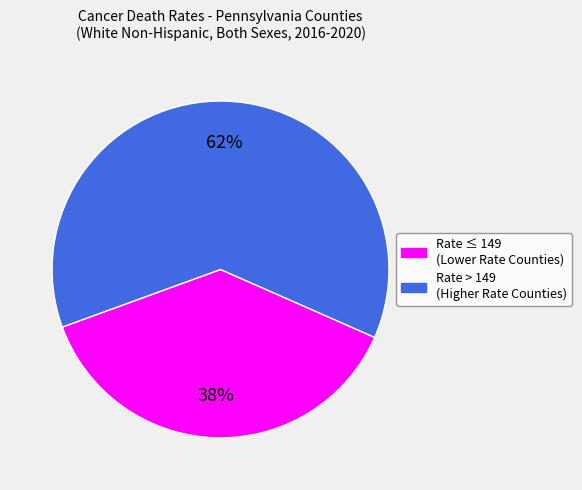

Is there a majority slice in this chart?

Yes